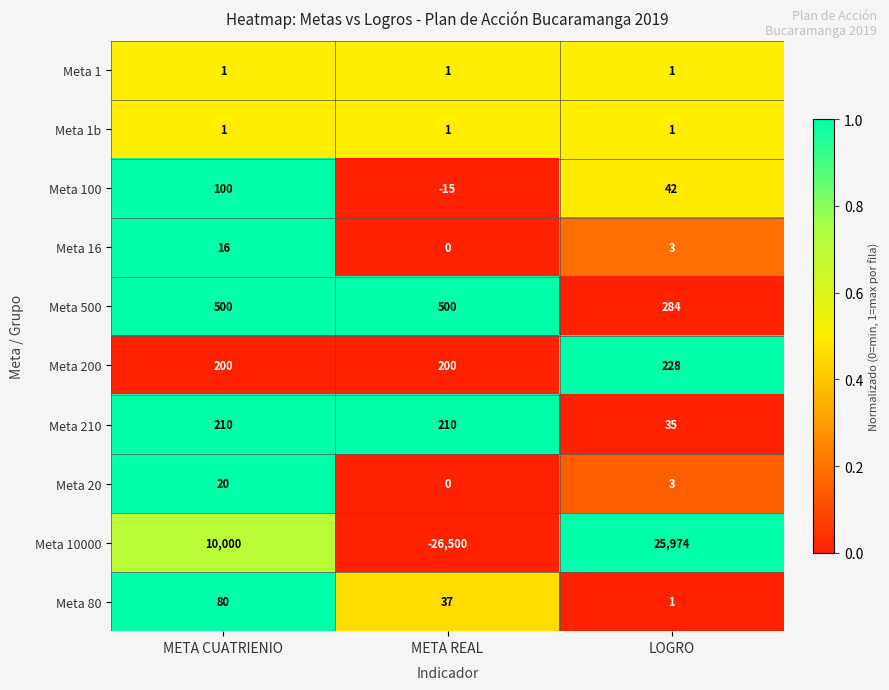

What is the average value of the Meta 20 series?

8